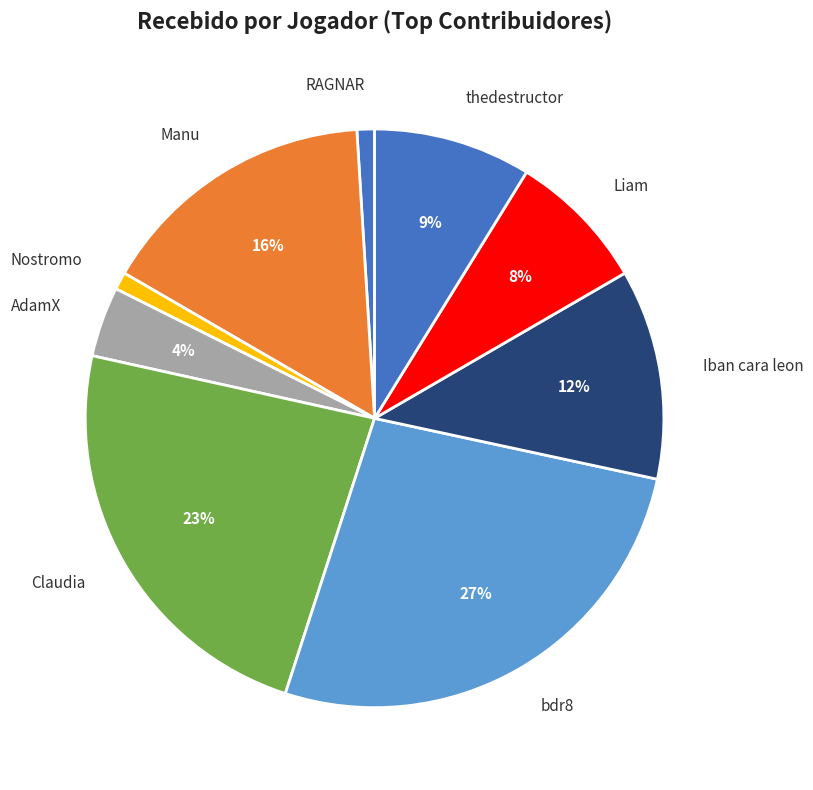

Between AdamX and bdr8, which is larger?

bdr8